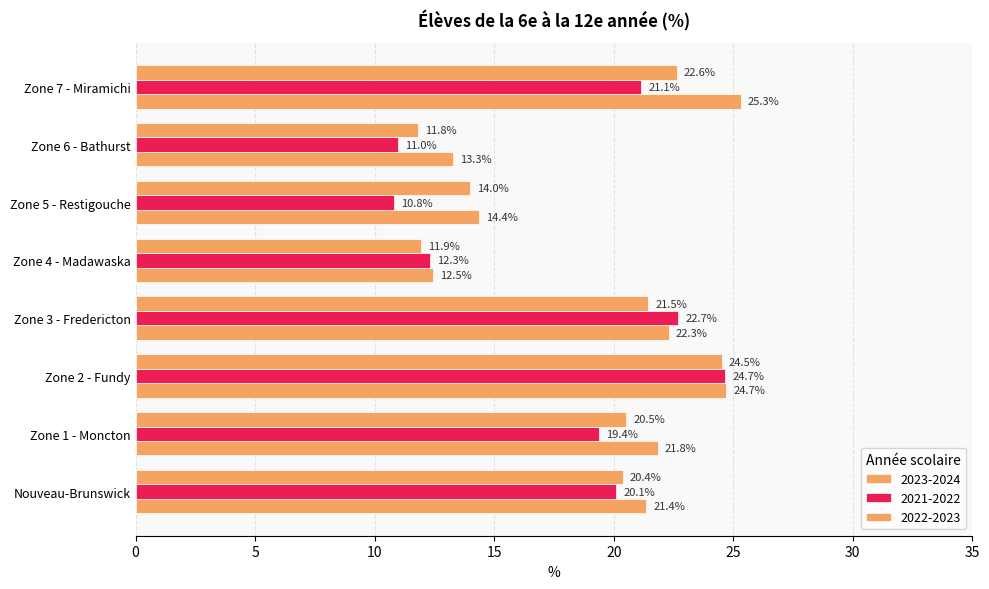

What is the sum of the 2023-2024 values at Nouveau-Brunswick and Zone 7 - Miramichi?

46.7